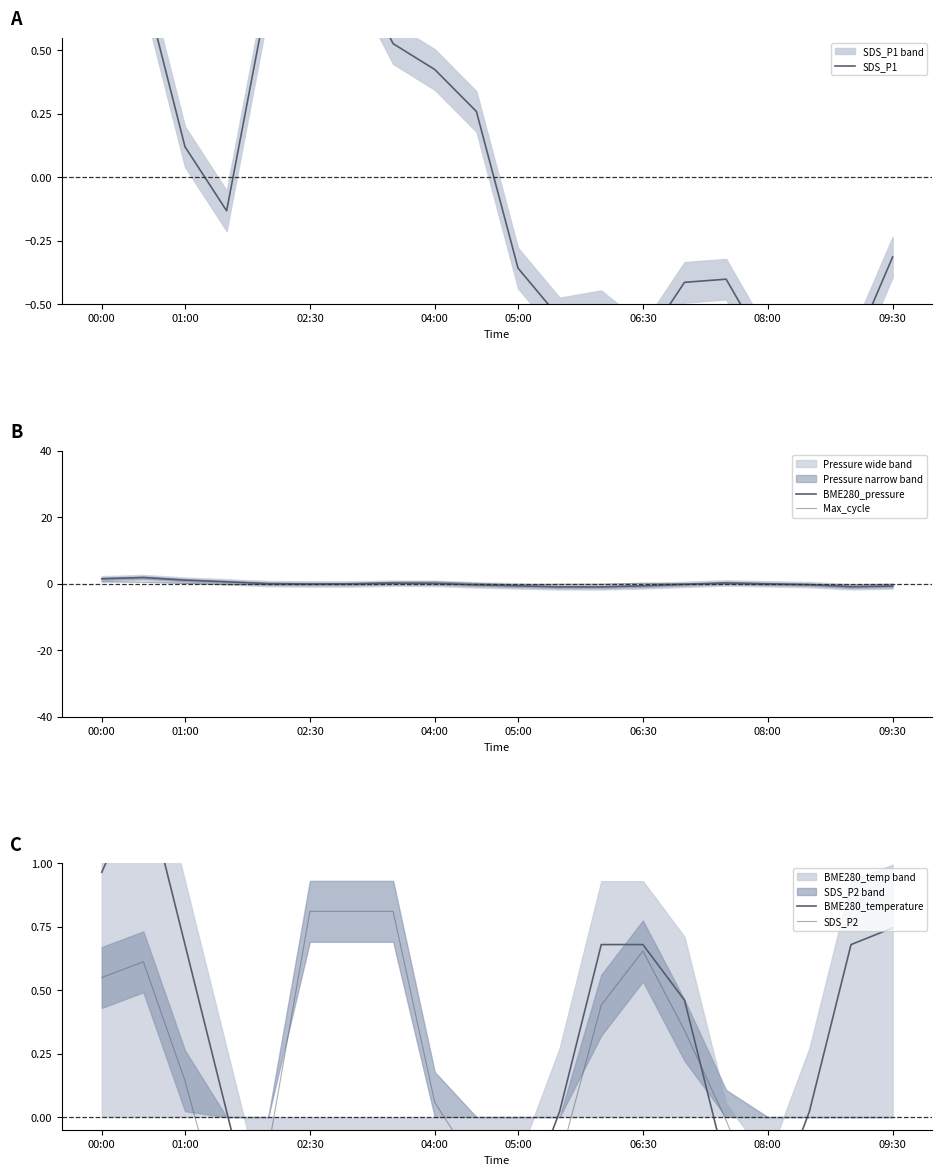

Between 8 and 11, which series saw the biggest shift?

BME280_pressure